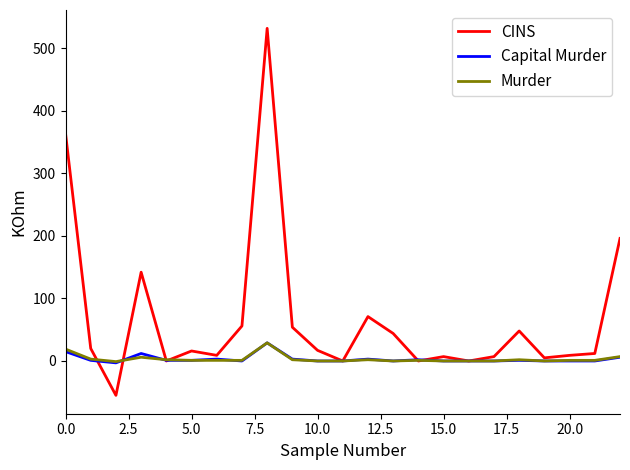

What is the smallest value displayed?

-55